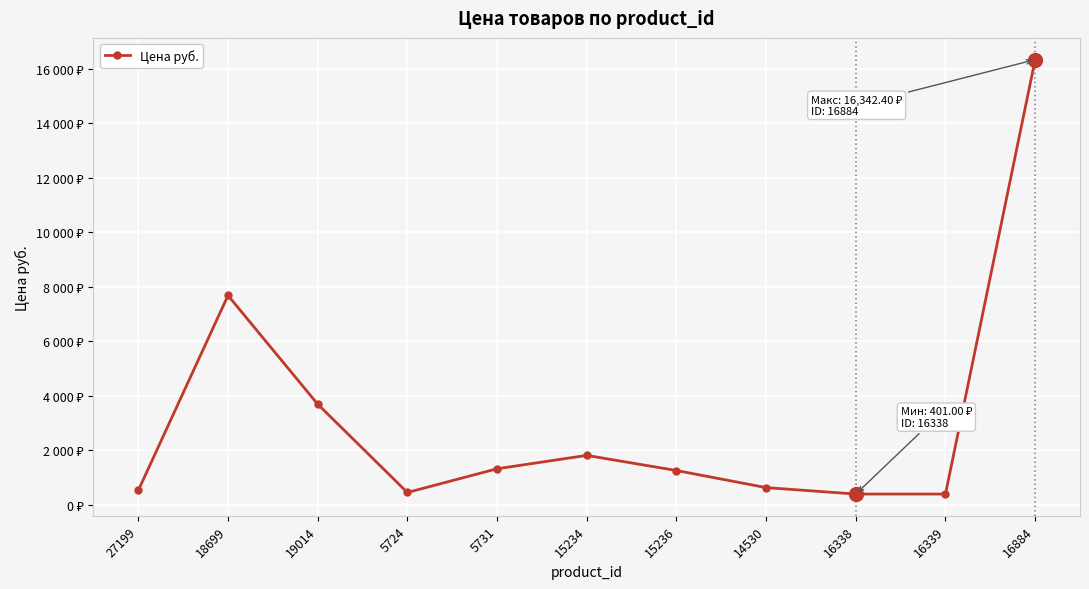

What value does the data have at 16884?

16342.4